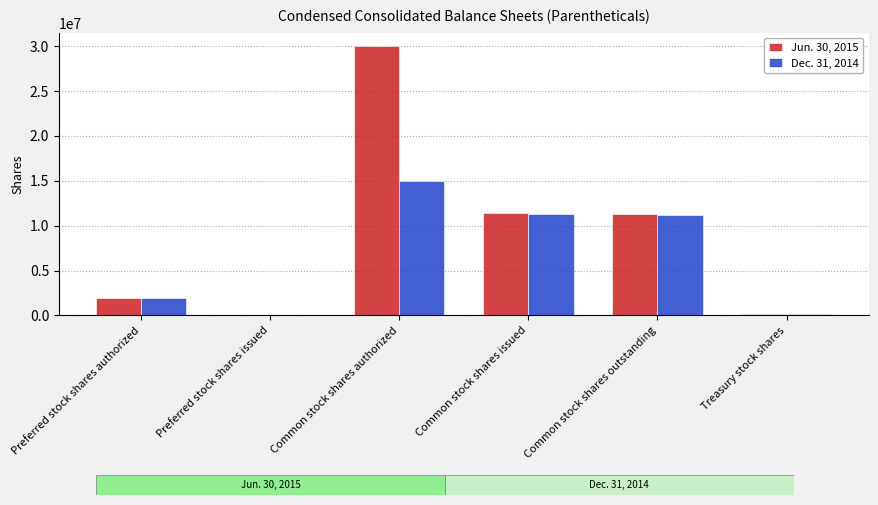

Is it true that Jun. 30, 2015 equals 15220112 at Common stock shares outstanding?

False